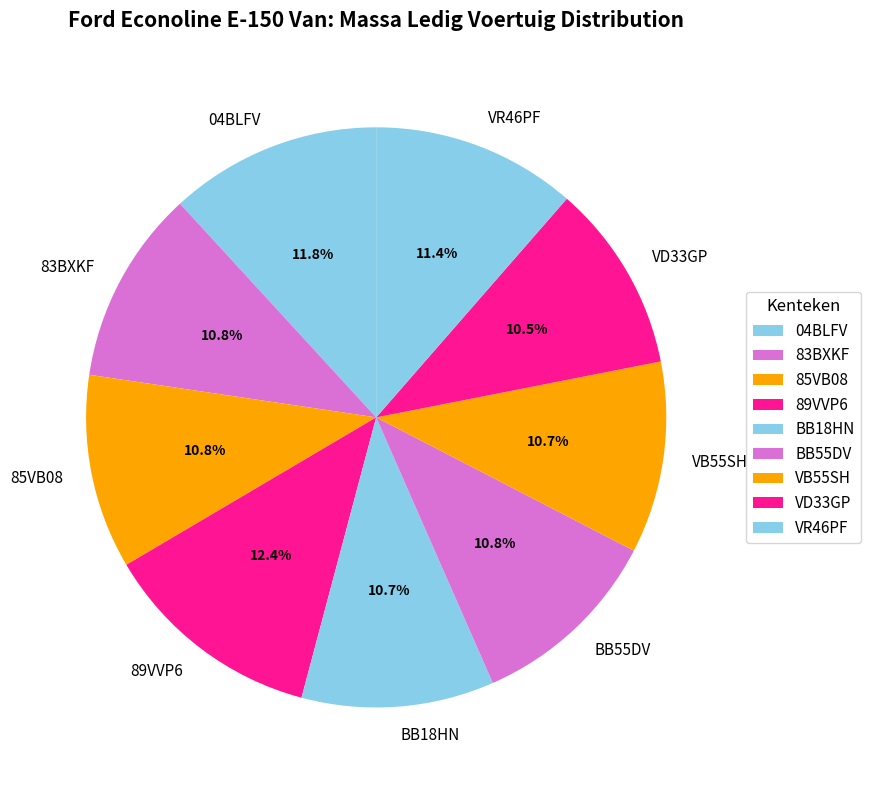

What is the ratio of the value at VR46PF to the value at VB55SH?

1.1